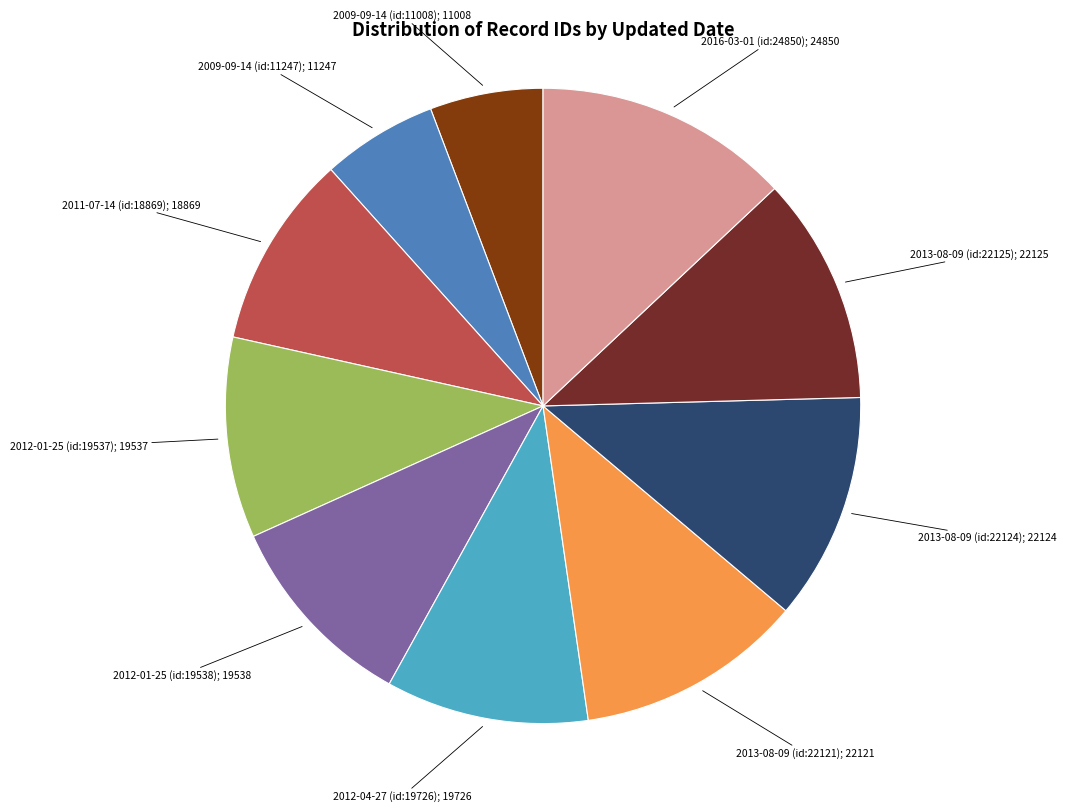

Which slice is the largest?

2016-03-01 (id:24850)